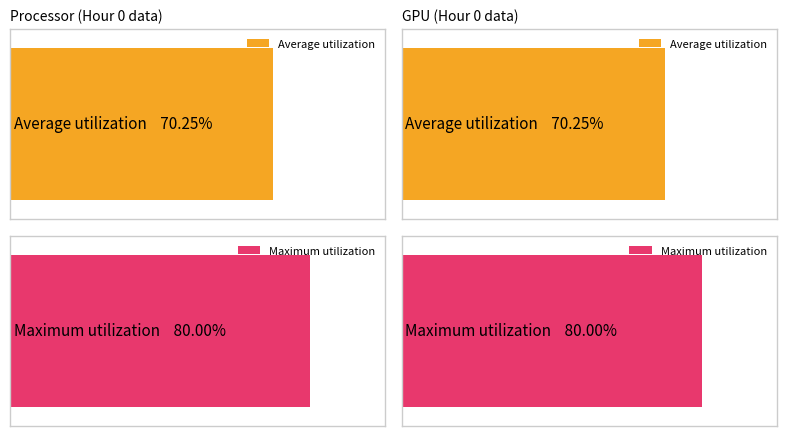

What are all the series names shown in the legend?

Average utilization, Maximum utilization